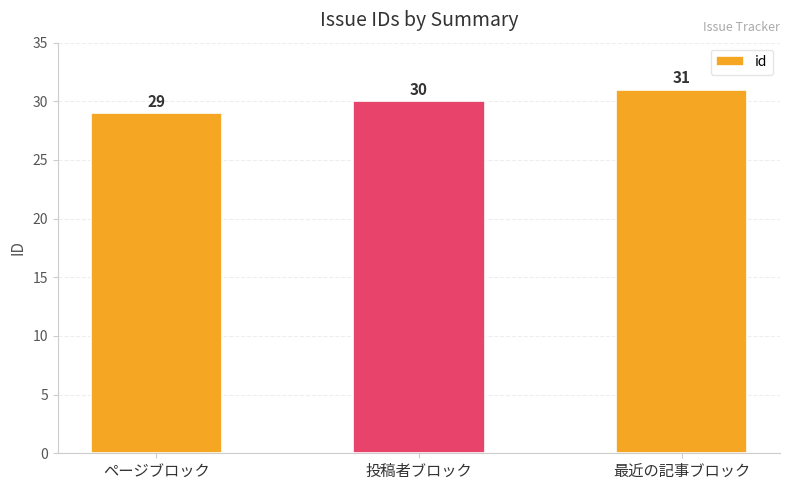

What is the difference between the maximum and minimum values?

2